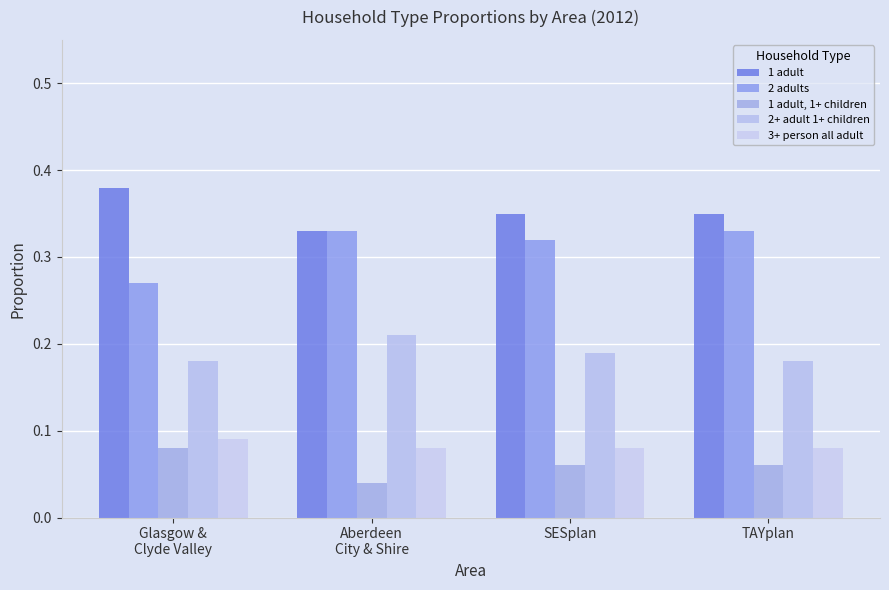

Count the 2 adults values in the range 0 to 1.

4